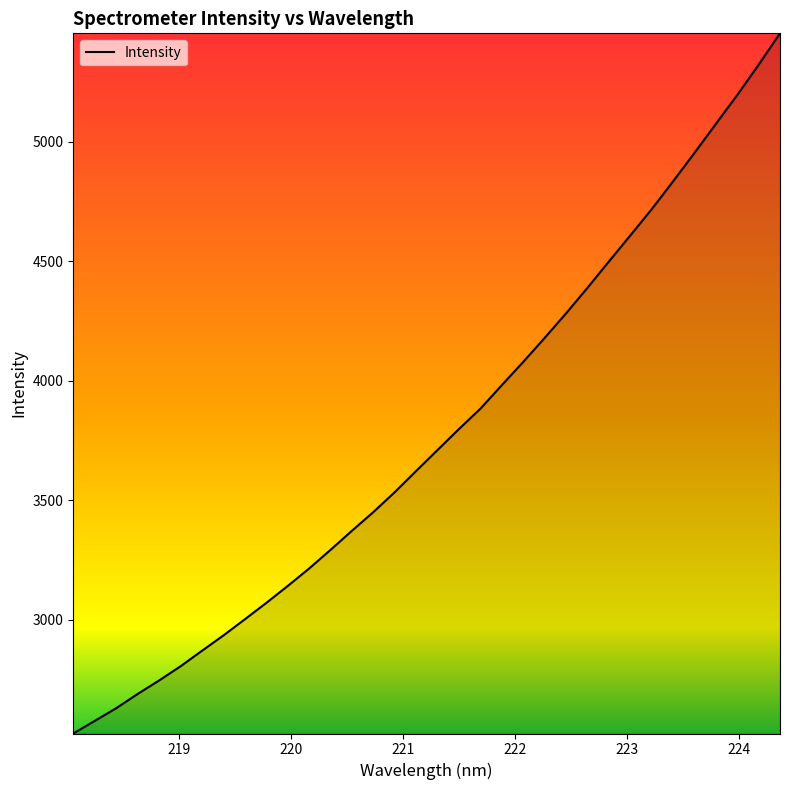

What is the maximum value shown in the chart?

5454.6